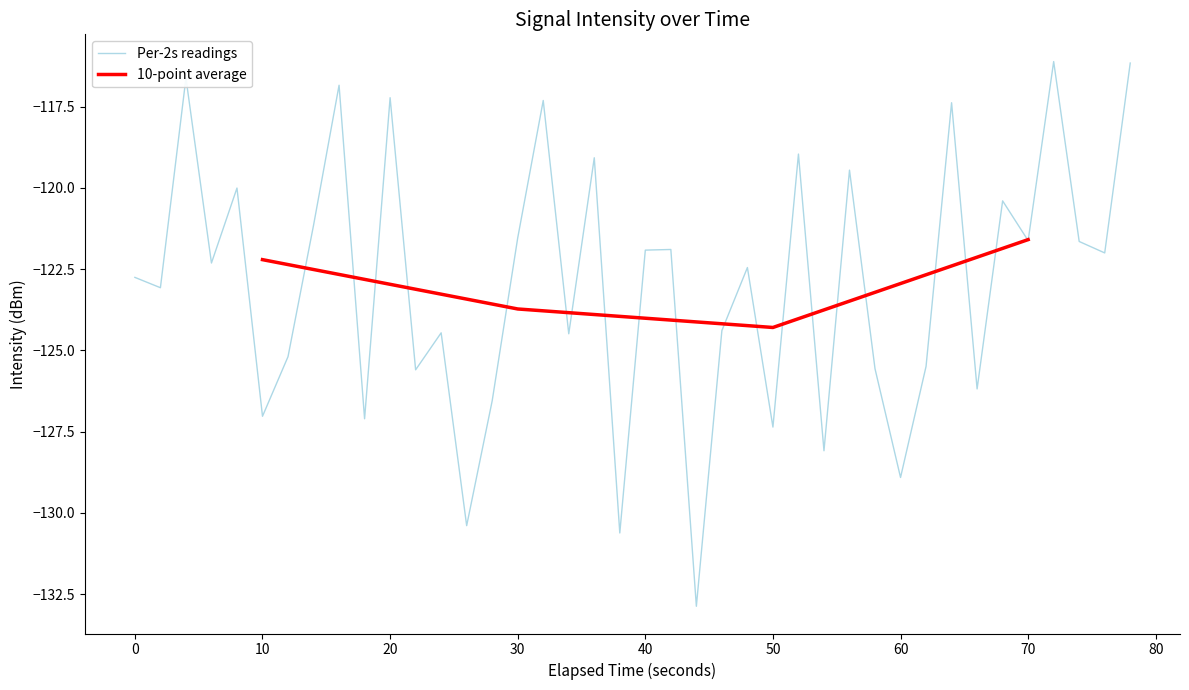

What is the minimum value for Per-2s readings?

-132.9